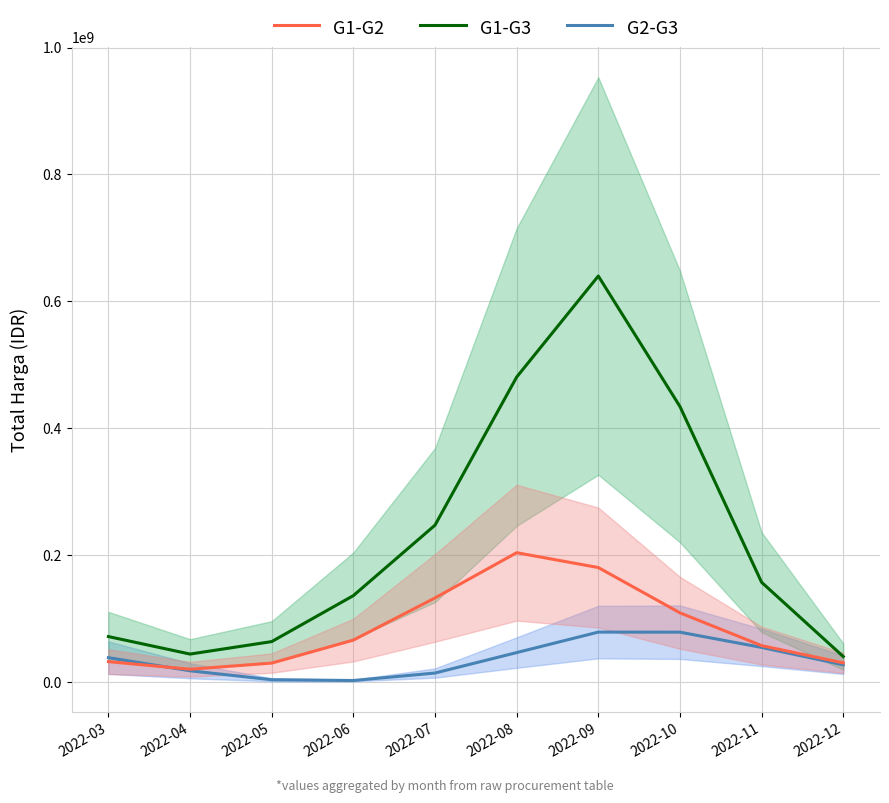

At which label is G2-G3 closest to 40565801?

2022-03